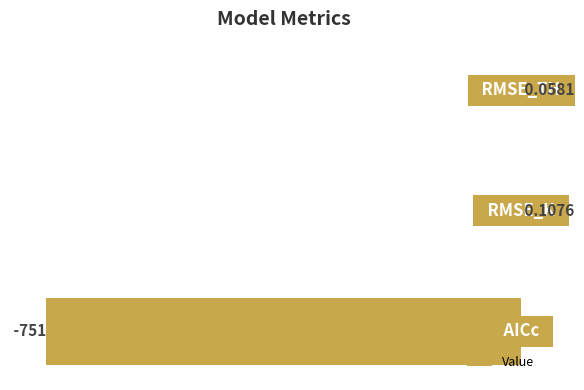

What is the sum of all values?

-750.8